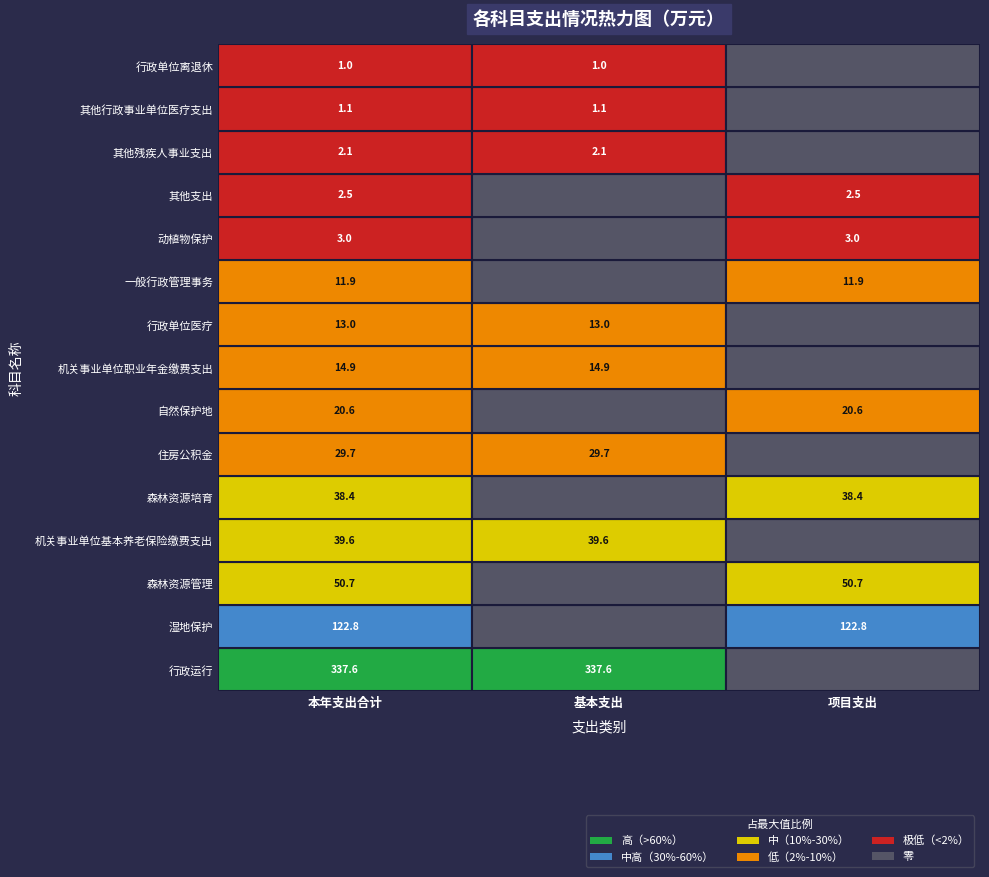

Rank the series at 0 from lowest to highest value.

行政单位离退休, 其他行政事业单位医疗支出, 其他残疾人事业支出, 其他支出, 动植物保护, 一般行政管理事务, 行政单位医疗, 机关事业单位职业年金缴费支出, 自然保护地, 住房公积金, 森林资源培育, 机关事业单位基本养老保险缴费支出, 森林资源管理, 湿地保护, 行政运行